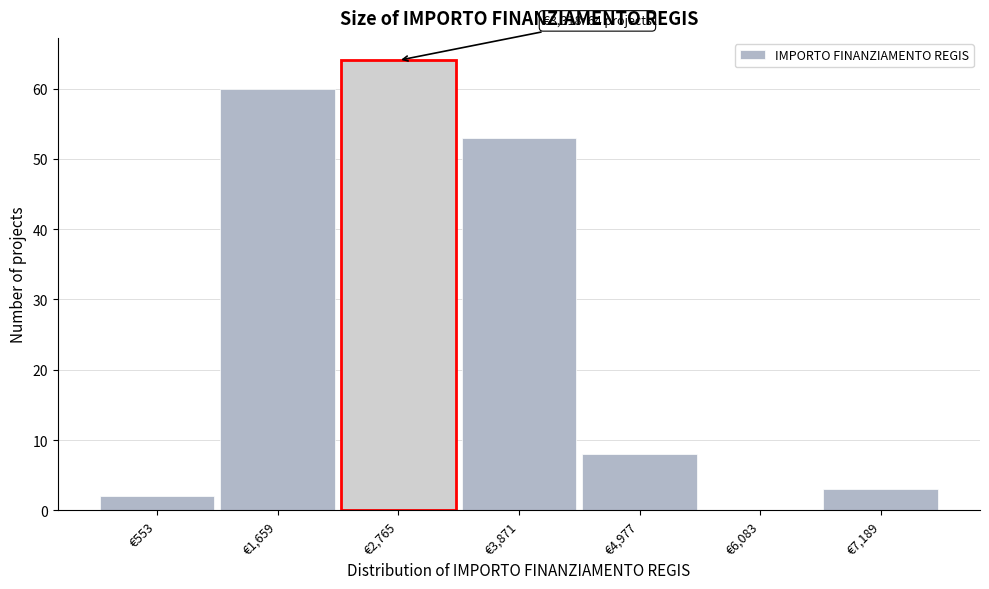

Reading left to right, transcribe all the data shown in this chart.

€553=2	€1,659=60	€2,765=64	€3,871=53	€4,977=8	€6,083=0	€7,189=3